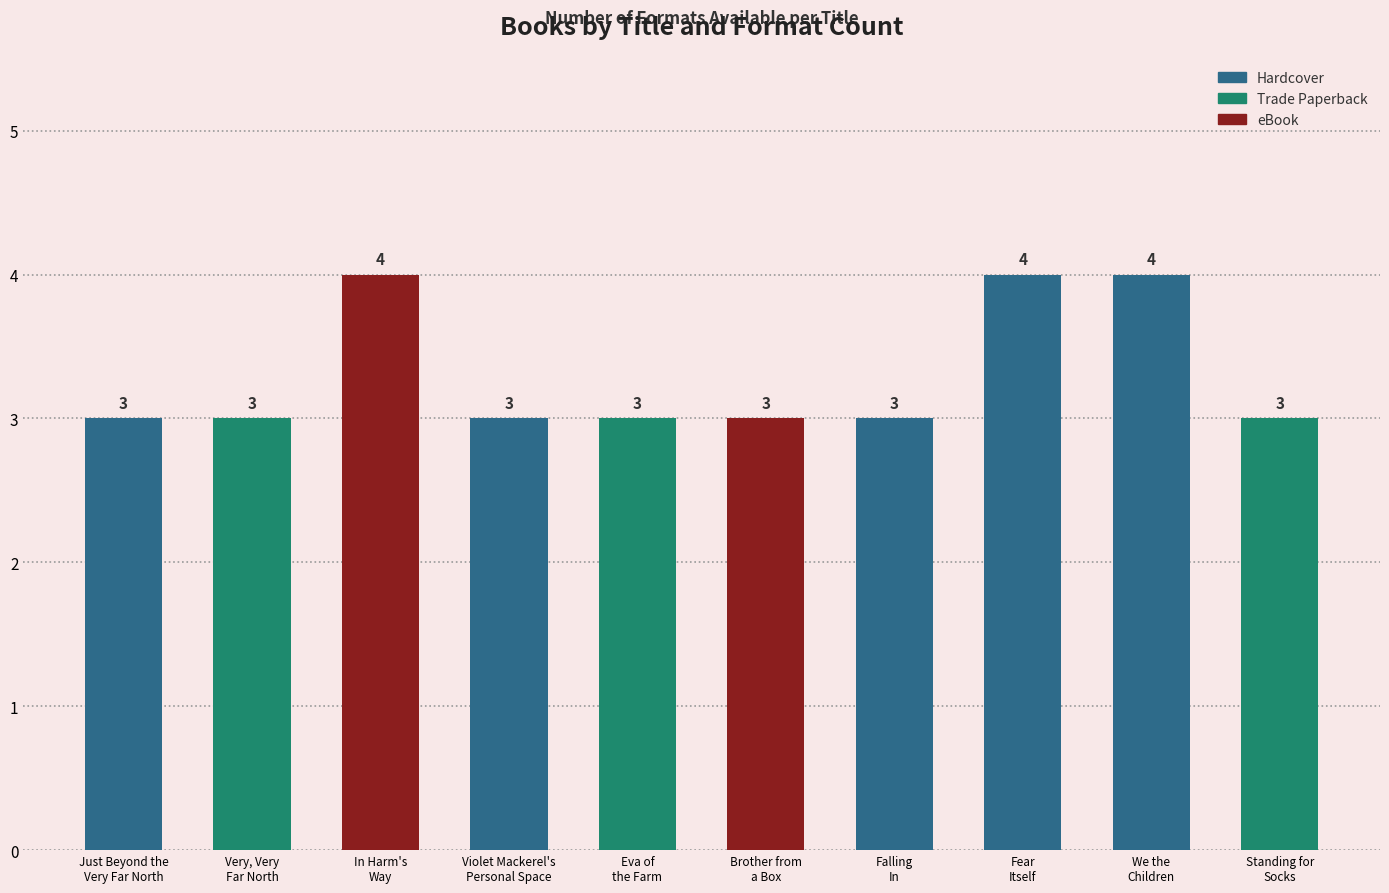

Reading right to left, what are all the values shown in this chart?

Standing for
Socks=3	We the
Children=4	Fear
Itself=4	Falling
In=3	Brother from
a Box=3	Eva of
the Farm=3	Violet Mackerel's
Personal Space=3	In Harm's
Way=4	Very, Very
Far North=3	Just Beyond the
Very Far North=3